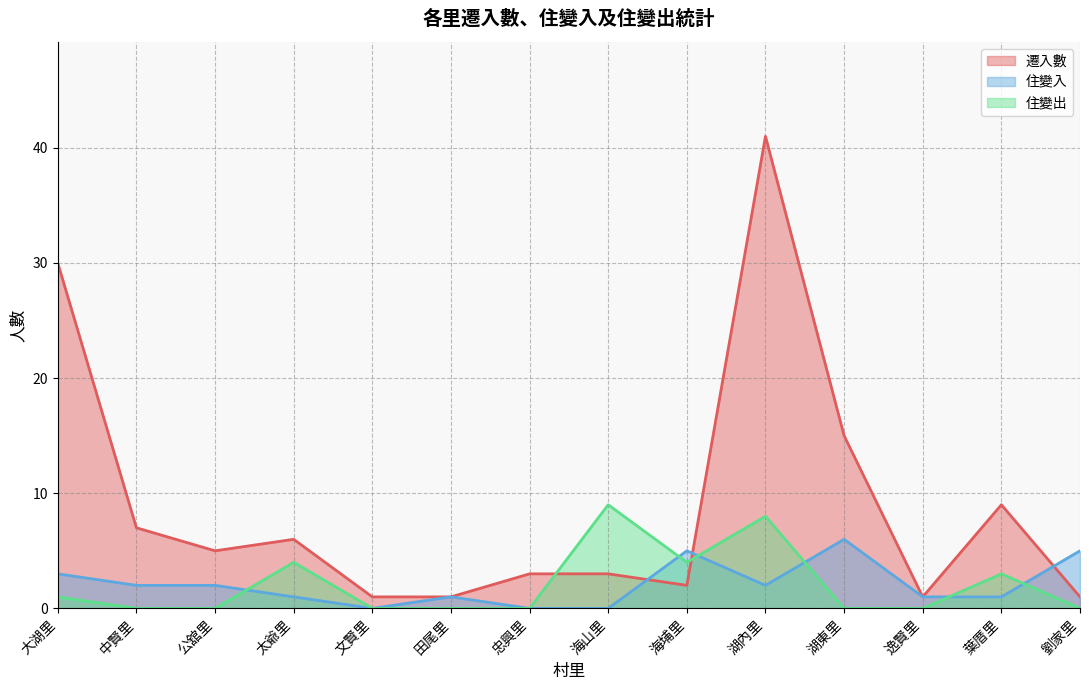

What position from the right is 中賢里?

13